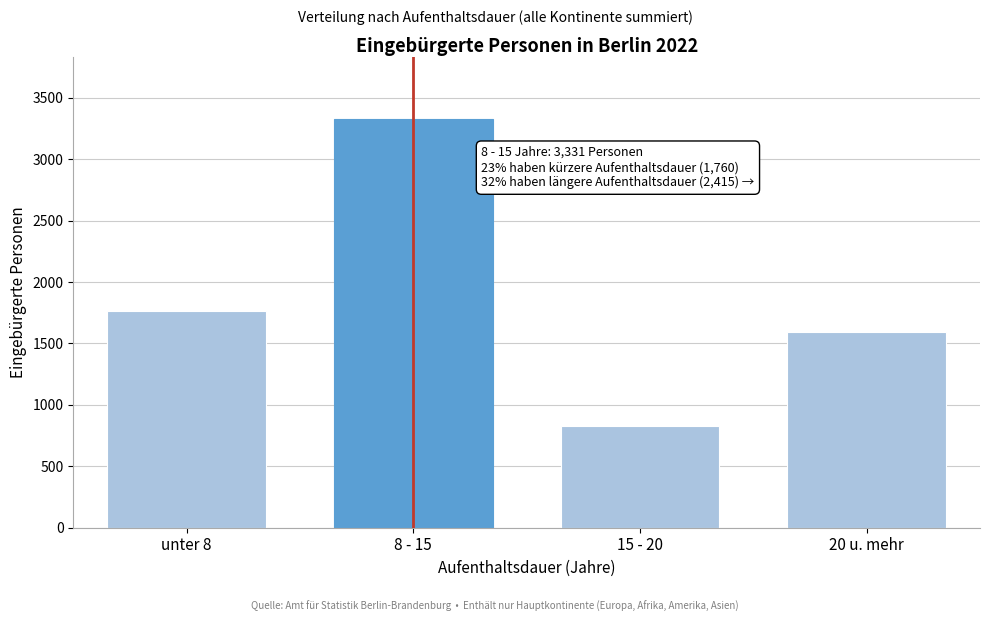

Reading left to right, transcribe all the data shown in this chart.

1760	3331	825	1590